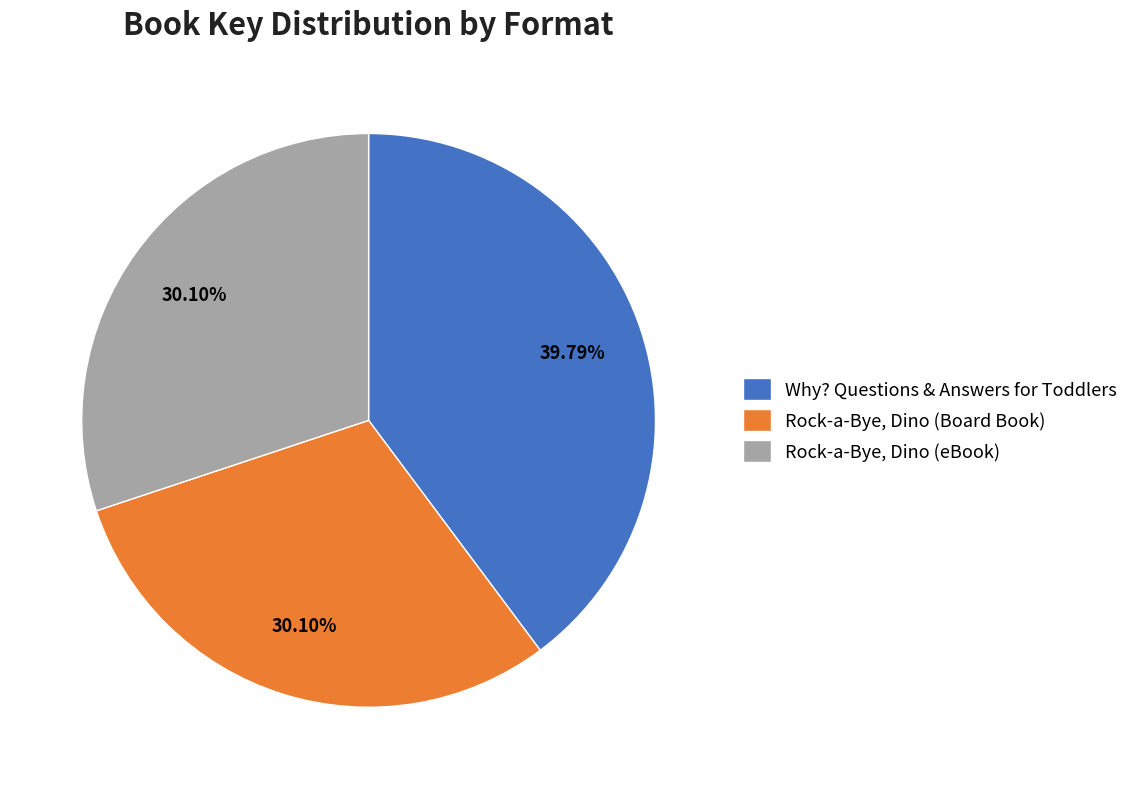

How many slices are in this pie chart?

3